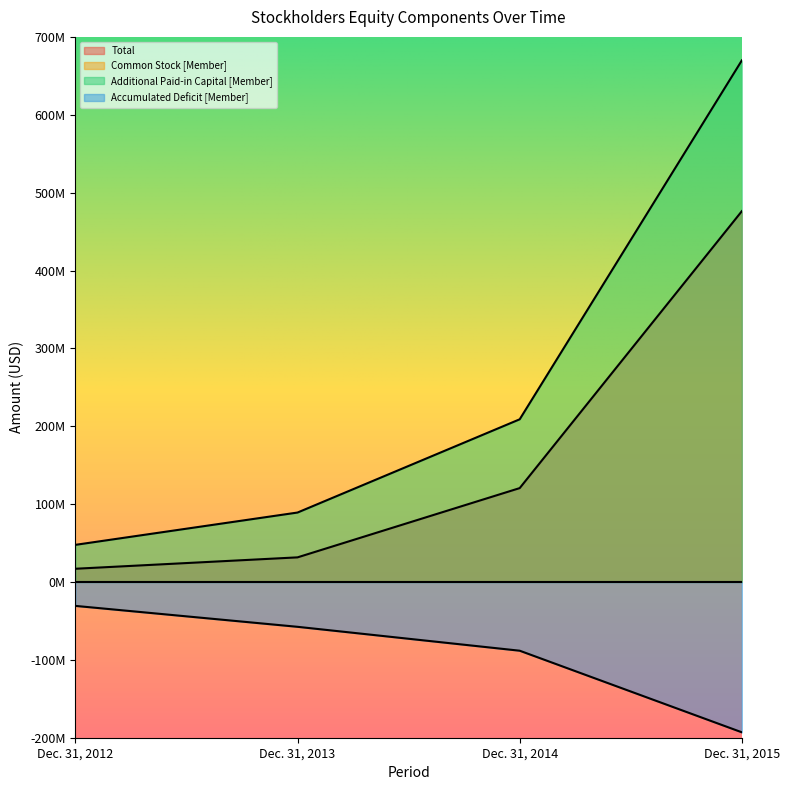

Is it true that Common Stock [Member] equals 915 at Dec. 31, 2012?

False